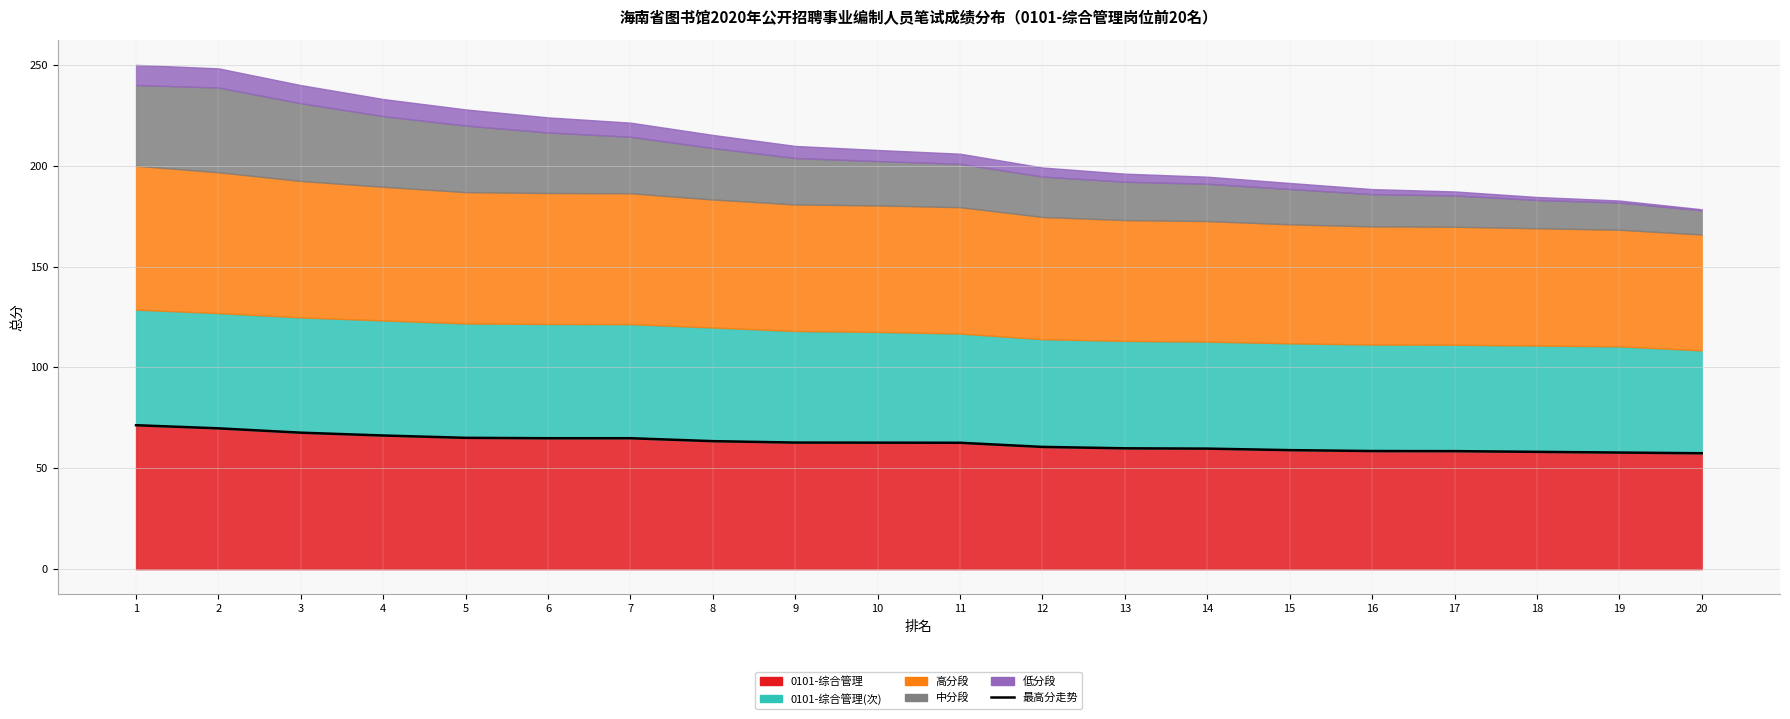

Is it true that the value at 2 is 69.8?

True